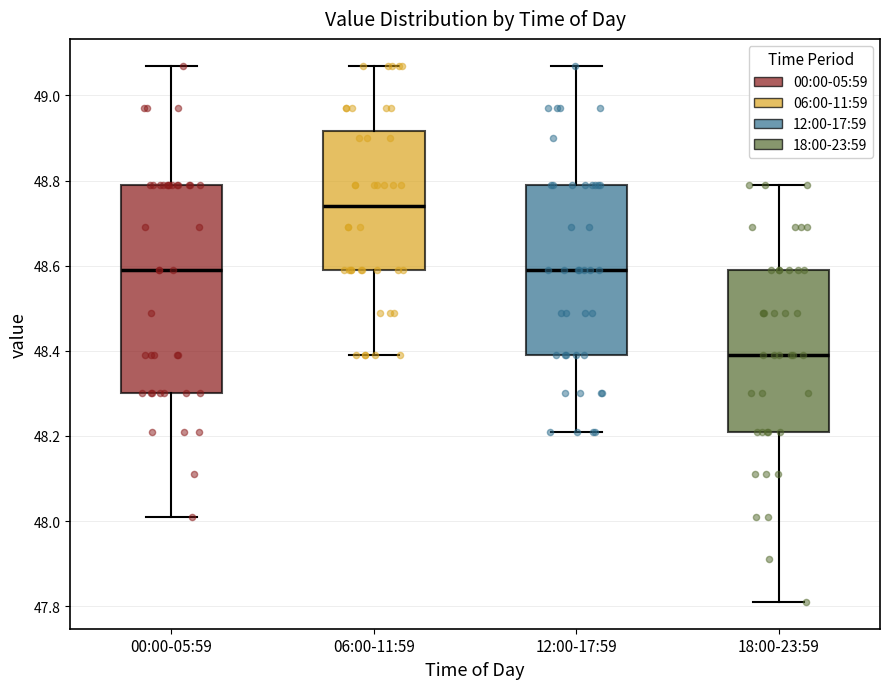

Where does the upper whisker of the box for 18:00-23:59 end on the y-axis? The values are not printed on the chart, so give them approximately, as read against the axis.

48.80